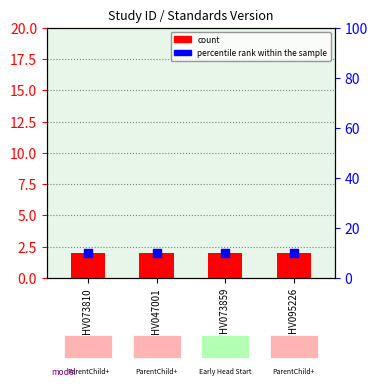

Which series contains the highest Y value?

percentile rank within the sample